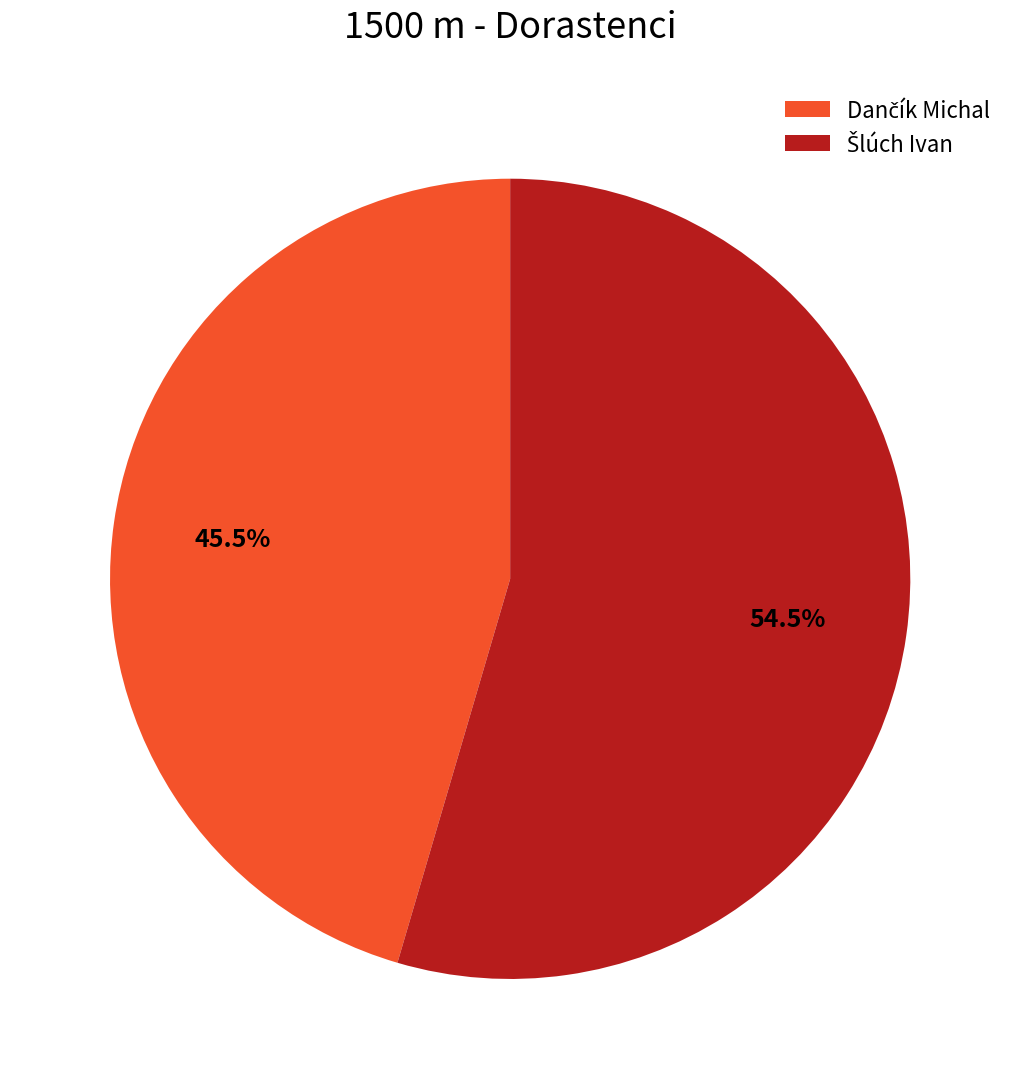

Is there a majority slice in this chart?

Yes